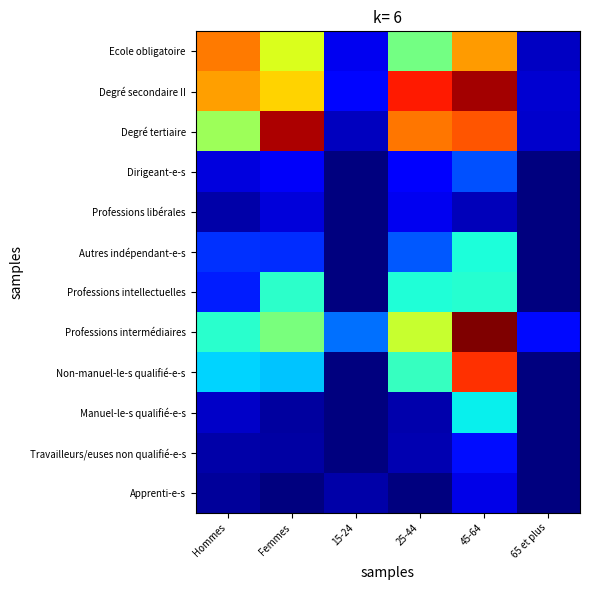

What is the total value across all series at 15-24?

5962.7